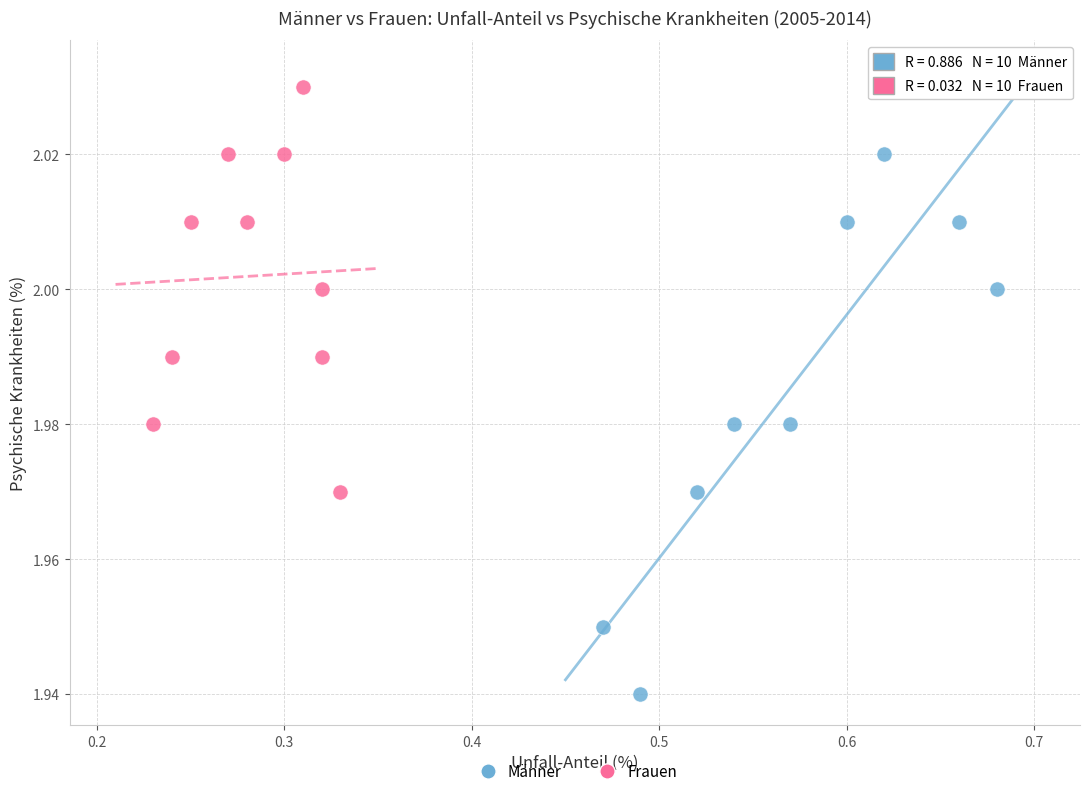

Which series has the widest spread of Y values?

Männer